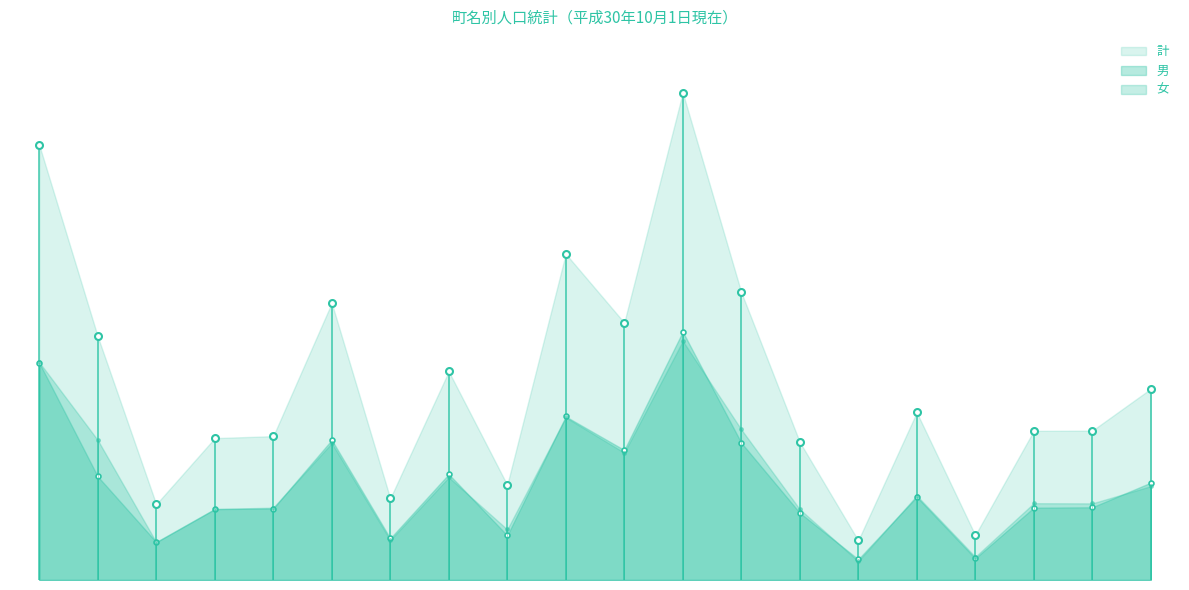

True or false: 計 and 男 cross at least once.

False